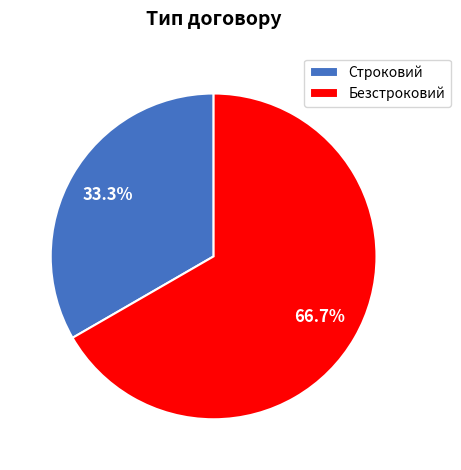

What is the largest slice in the pie chart?

Безстроковий